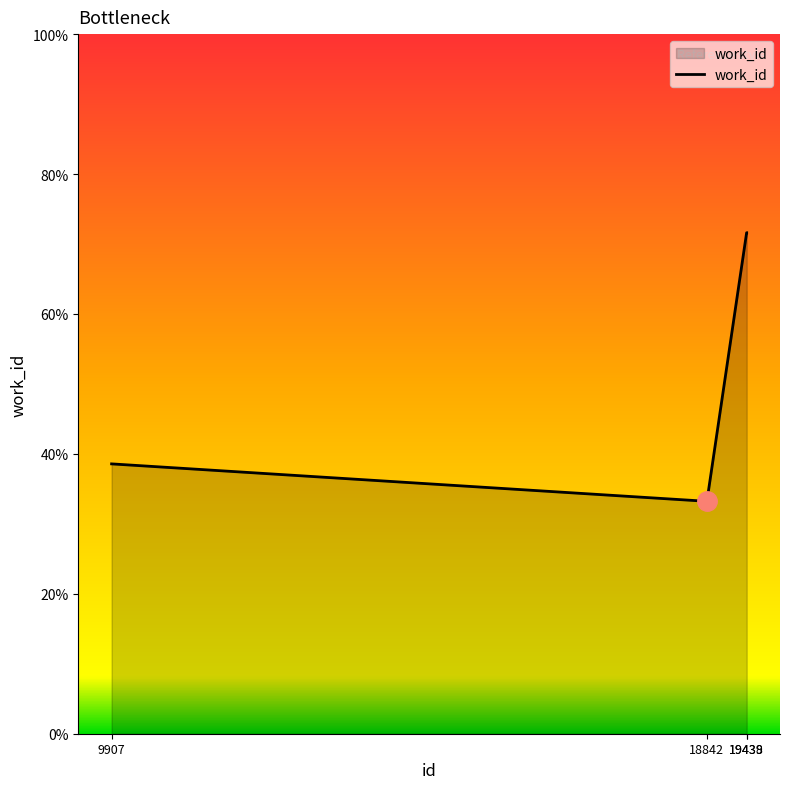

Reading left to right, list all the values displayed in this chart.

38.6	33.2	71.6	71.6